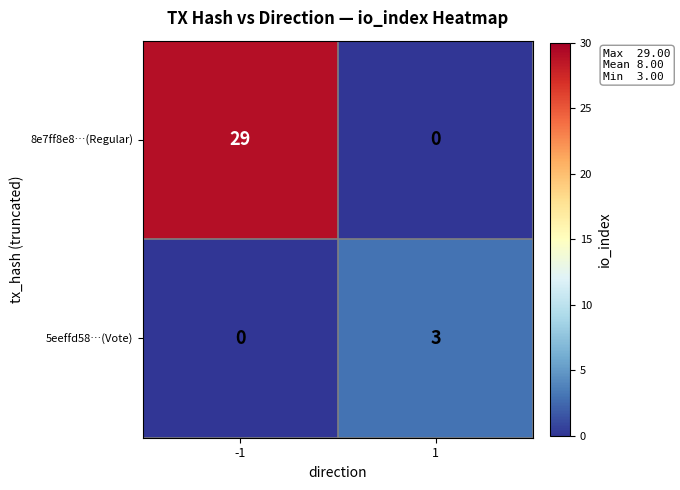

Reading left to right, list all the values displayed in this chart.

8e7ff8e8…(Regular): -1=29	1=0
5eeffd58…(Vote): -1=0	1=3